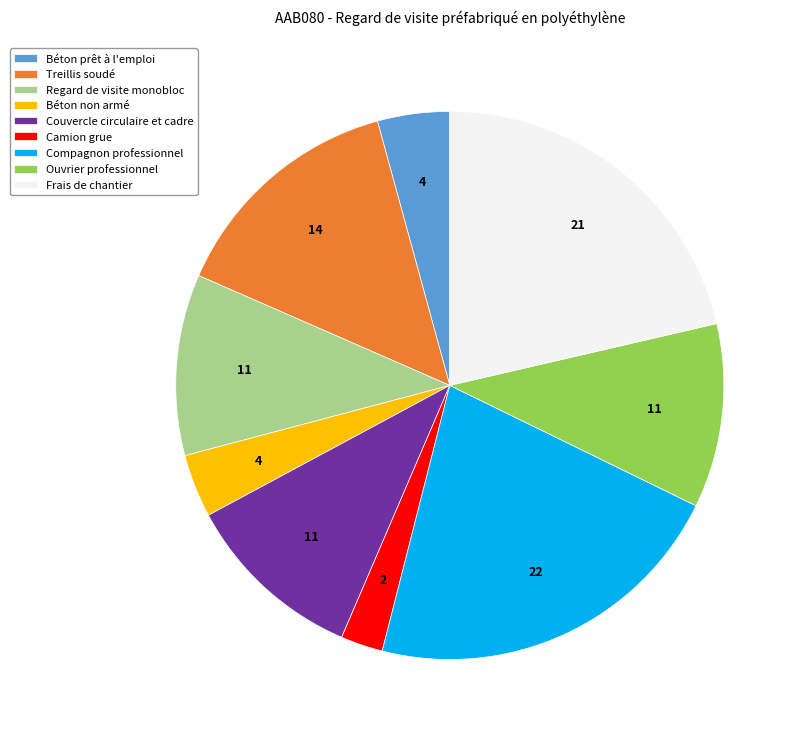

What is the ratio of the value at Compagnon professionnel to the value at Frais de chantier?

1.0